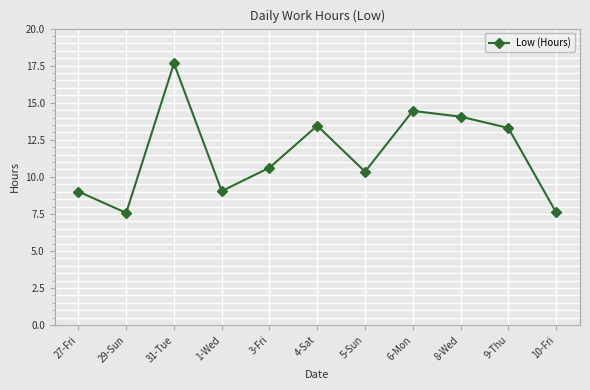

The value at 8-Wed is 22.0. True or false?

False